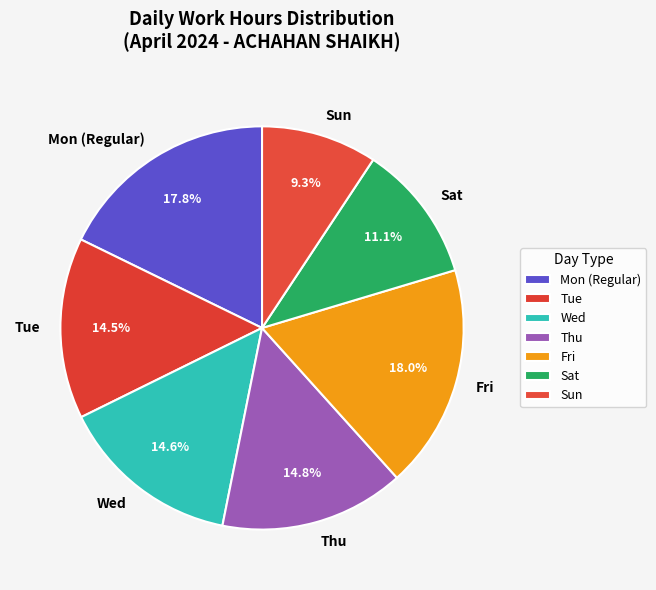

How many slices are in this pie chart?

7